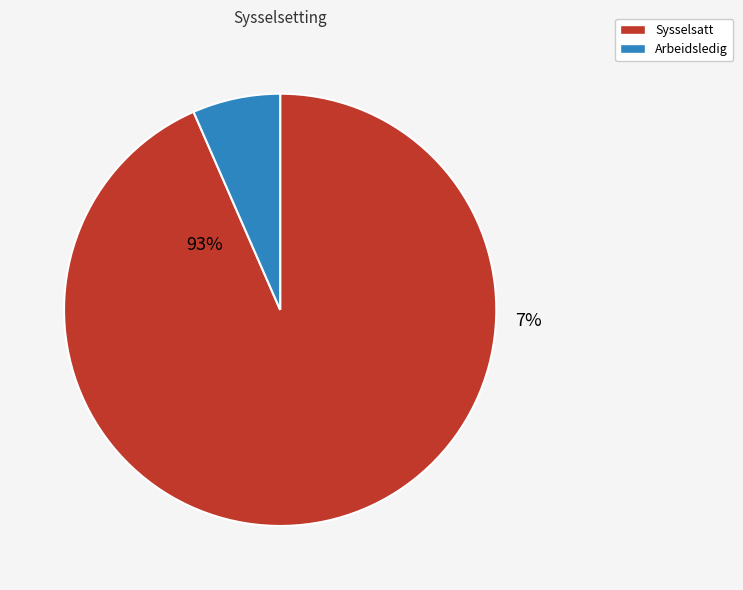

What is the smallest slice in the pie chart?

Arbeidsledig